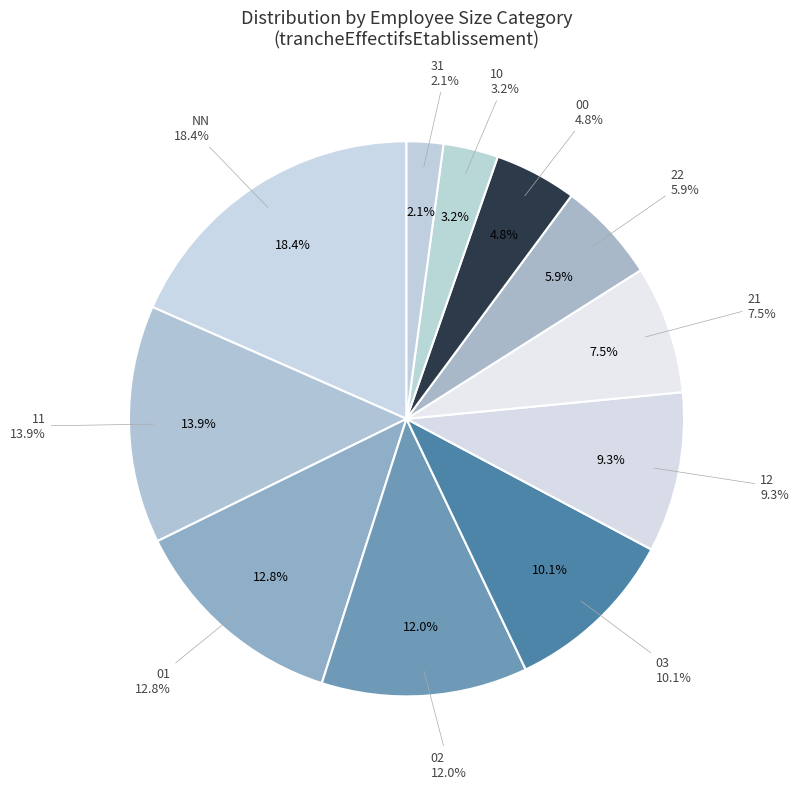

True or false: 31 accounts for 11% of the total.

False